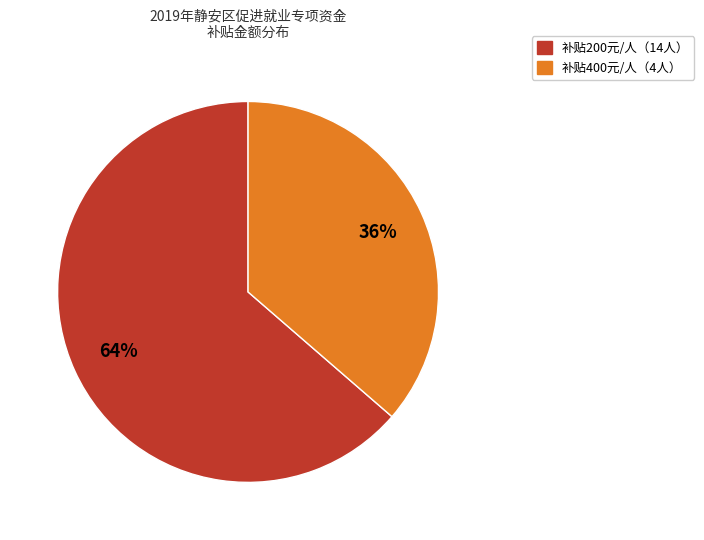

Count the number of slices in the pie.

2